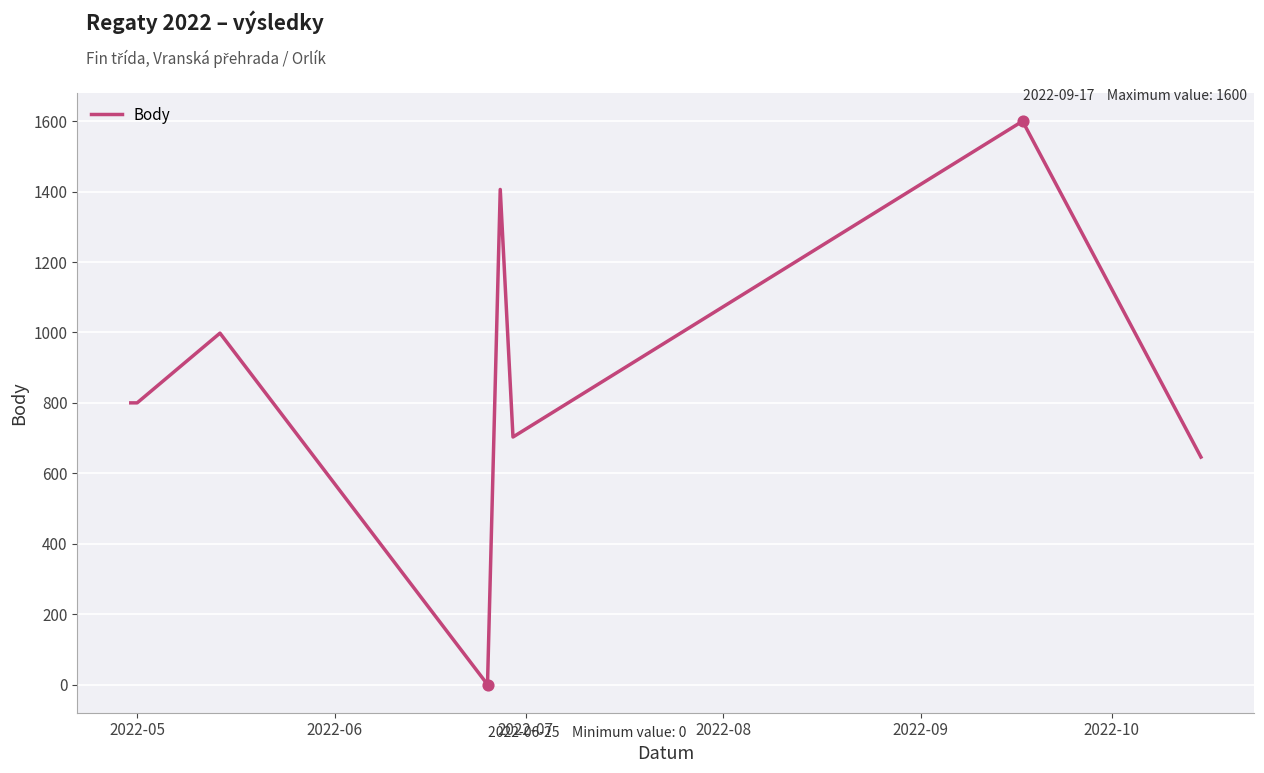

What is the greatest value displayed?

1600